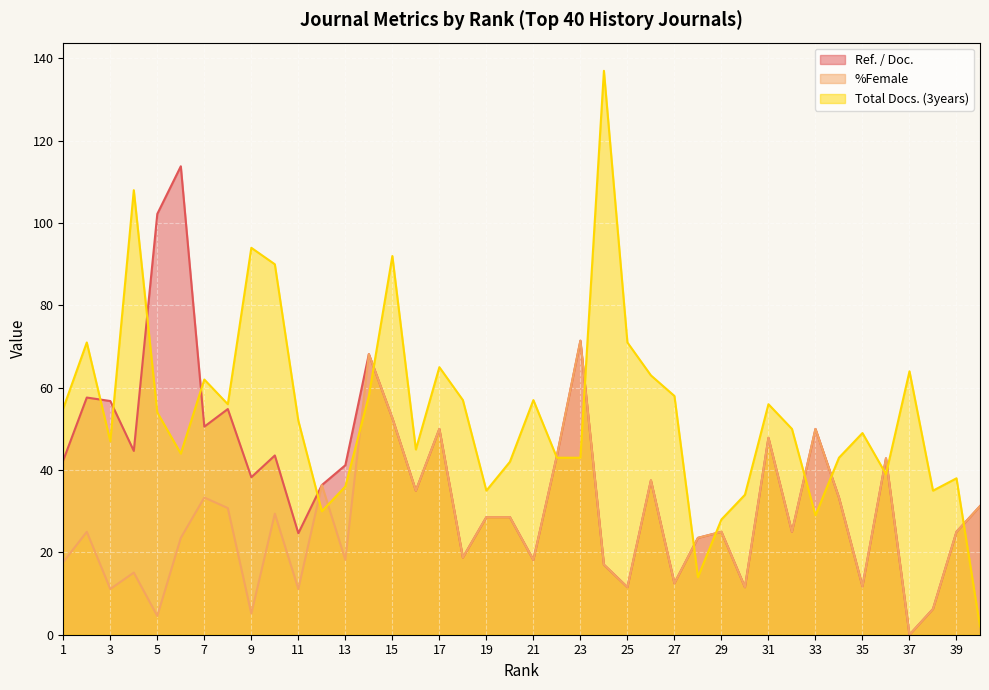

What is the sum of the Total Docs. (3years) values at 10 and 7?

152.0